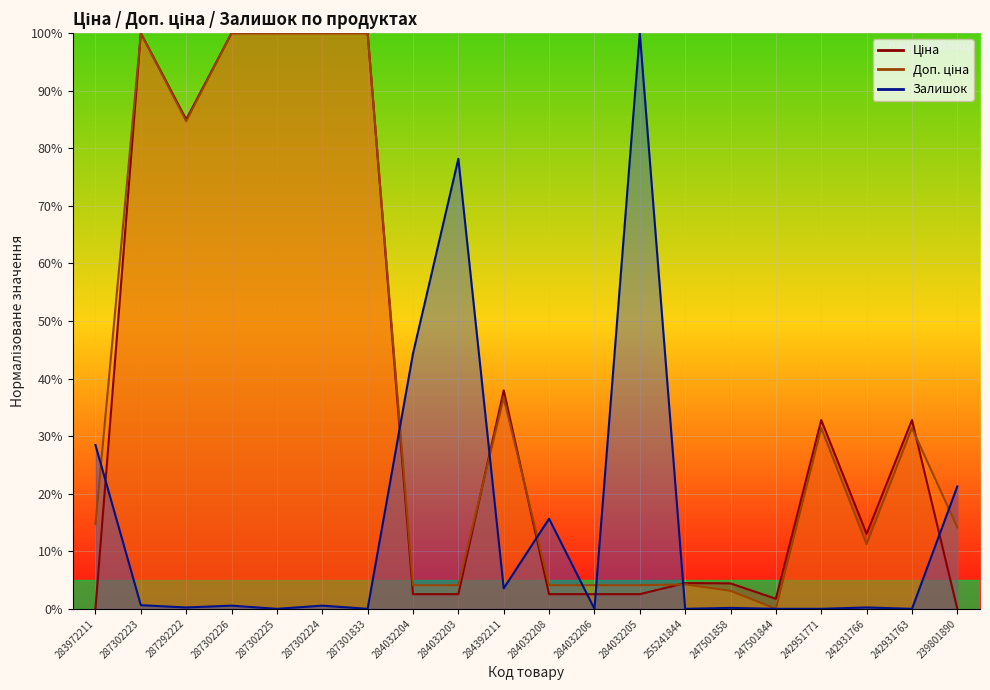

What is the label of the 3rd point from the left?

287292222